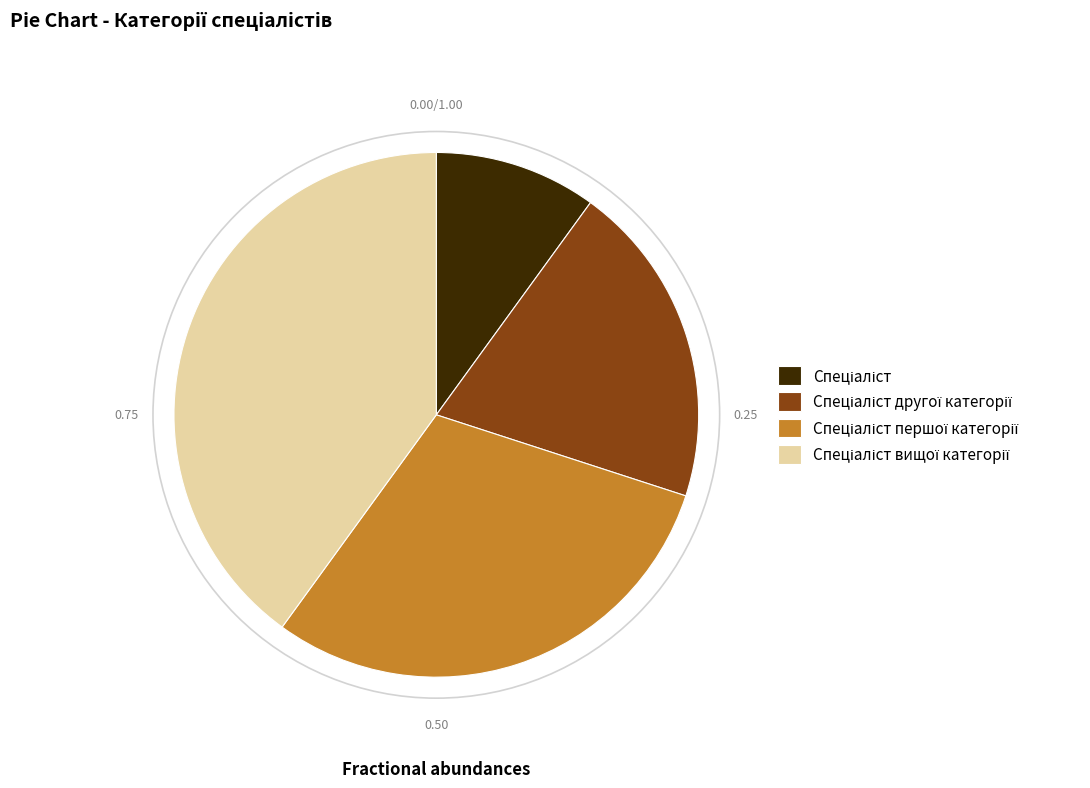

Does any single category account for the majority?

No